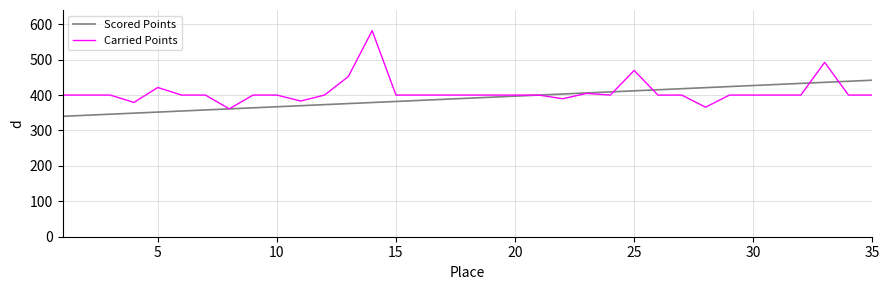

How many values in the Carried Points series are below 400?

5